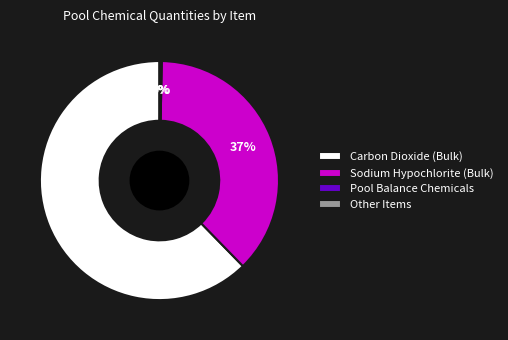

To the nearest percent, what is the average slice percentage?

25%